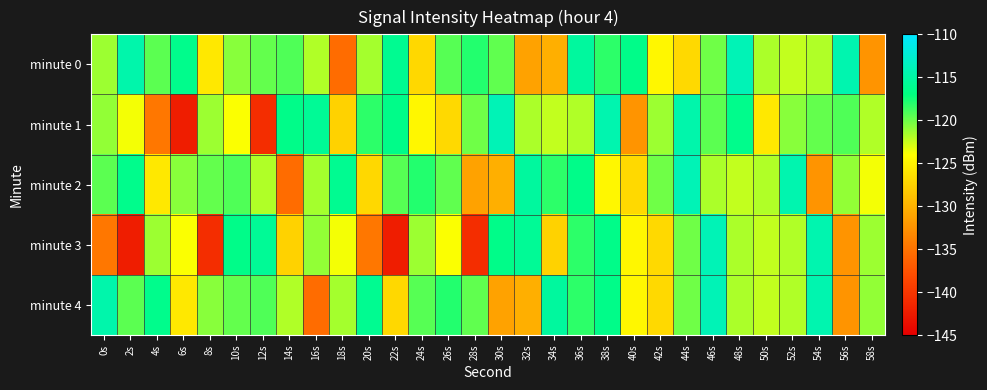

What is the minimum value shown in the chart?

-142.3